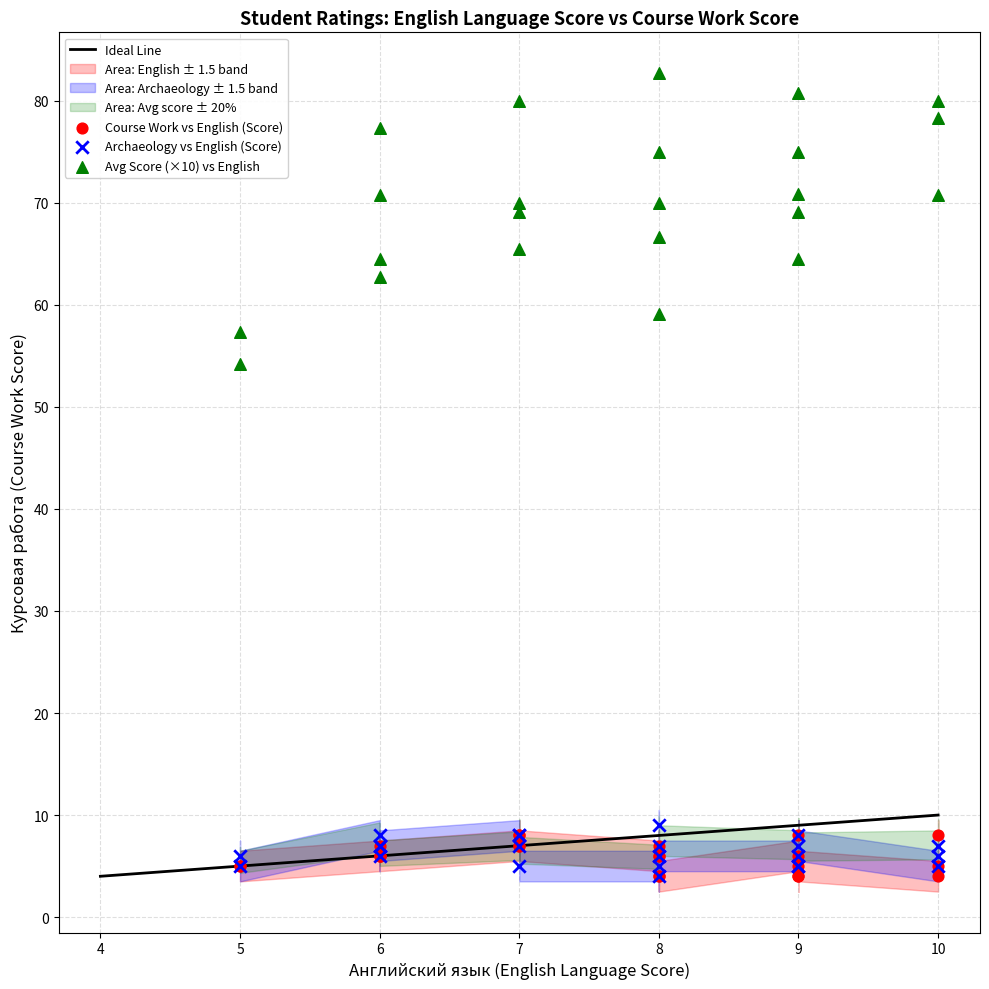

Across all series, what Y value is closest to 43?

54.2